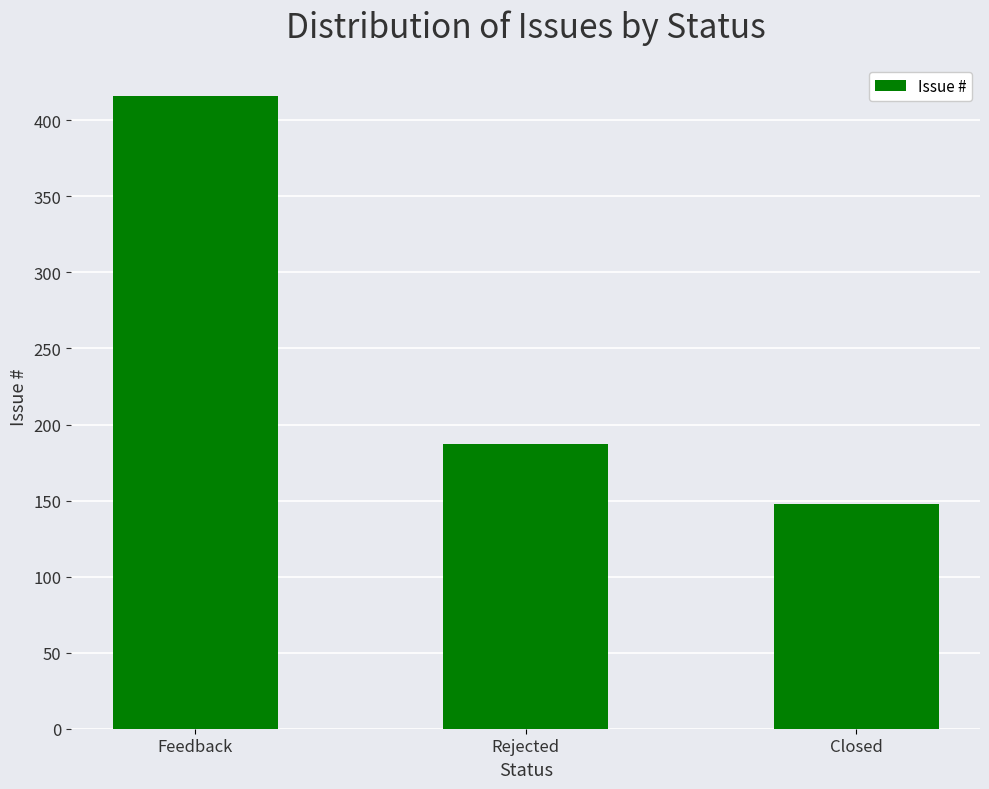

What is the difference between the second highest and minimum values?

39